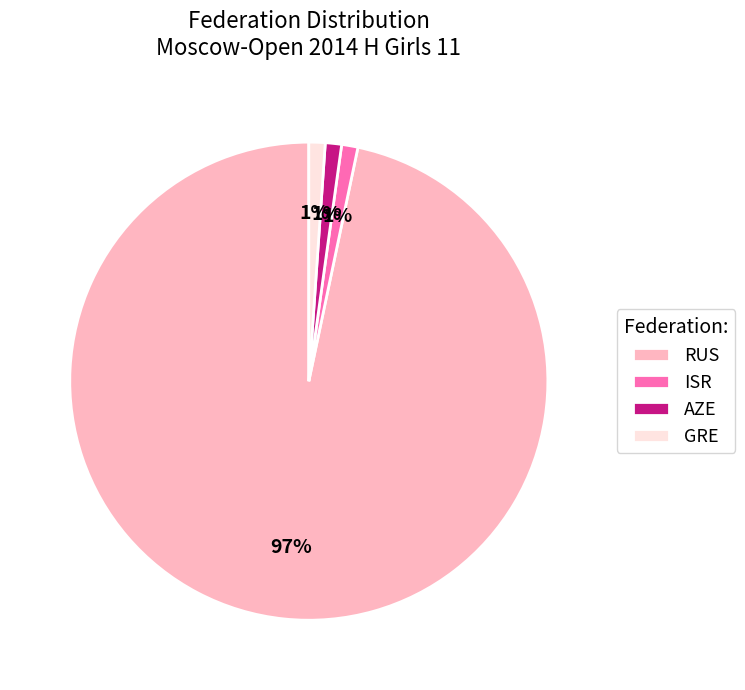

Is it true that AZE is 11% of the pie?

False